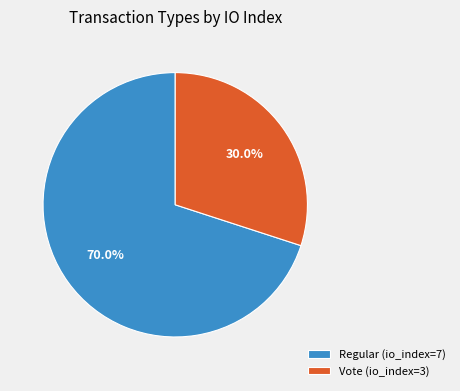

What is the largest slice in the pie chart?

Regular (io_index=7)